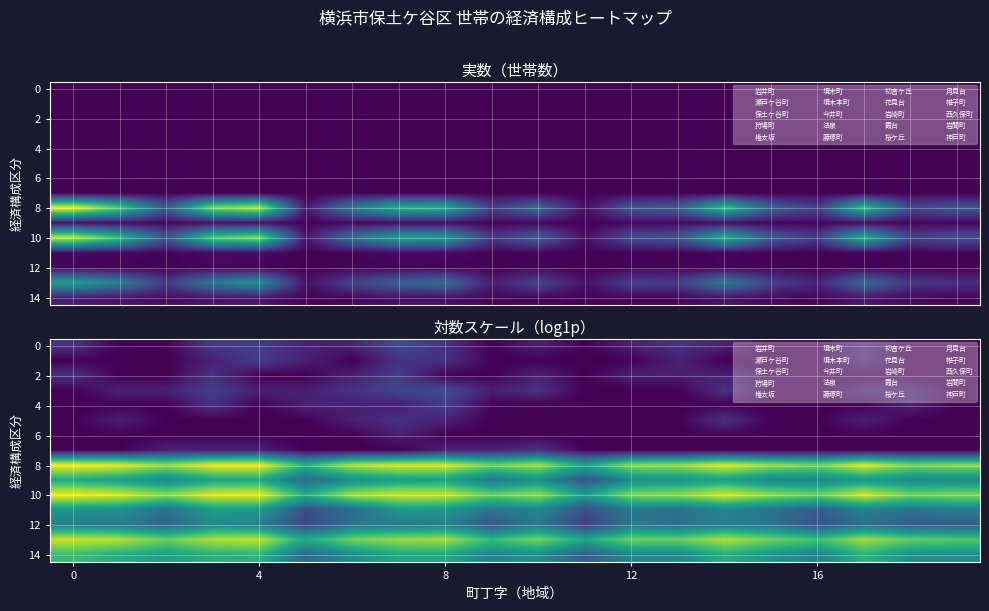

The row_2 series shows 0.0 at 16. True or false?

True